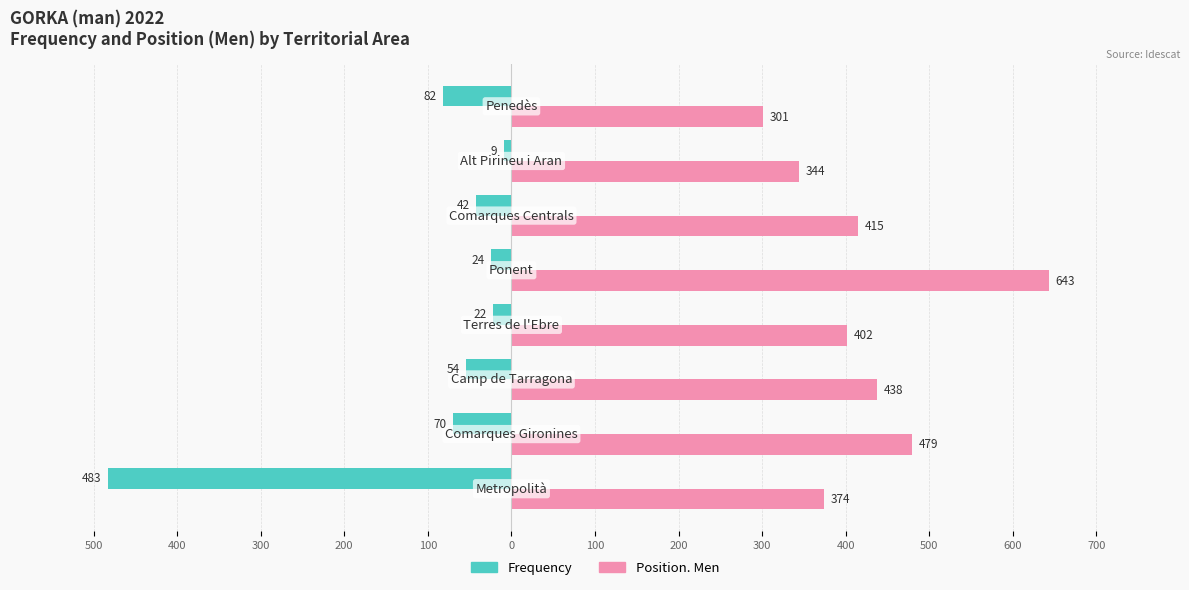

Reading right to left, list all the values displayed in this chart.

Frequency: 200=-82	100=-9	0=-42	100=-24	200=-22	300=-54	400=-70	500=-483
Position. Men: 200=301	100=344	0=415	100=643	200=402	300=438	400=479	500=374